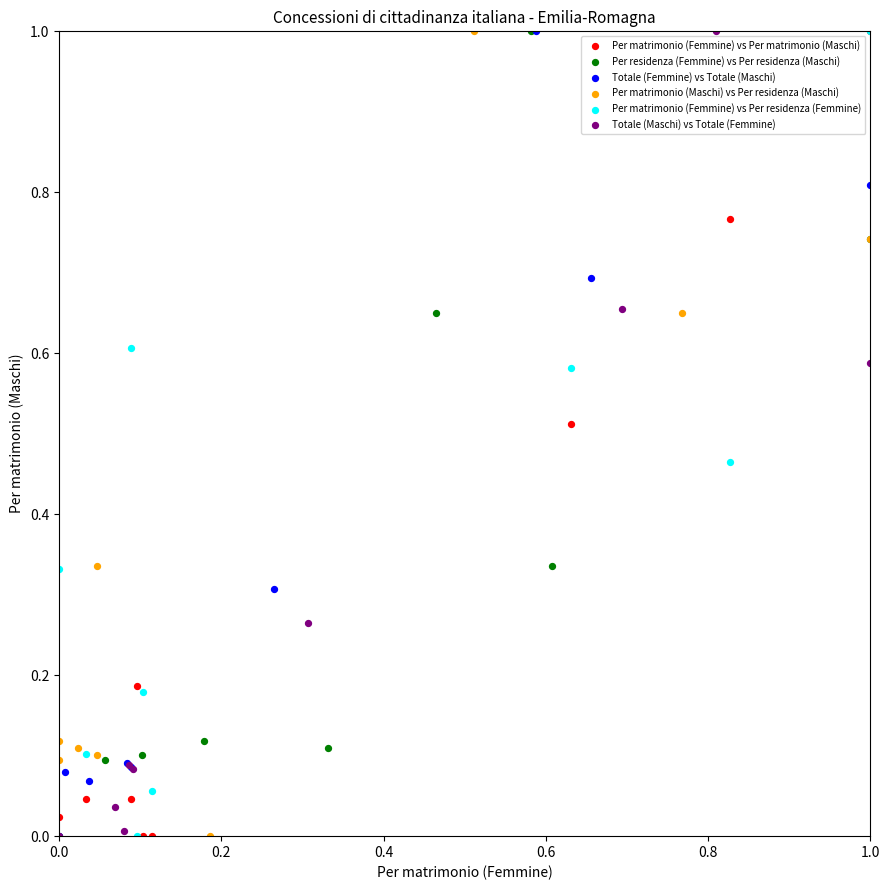

What are all the series names shown in the legend?

Per matrimonio (Femmine) vs Per matrimonio (Maschi), Per residenza (Femmine) vs Per residenza (Maschi), Totale (Femmine) vs Totale (Maschi), Per matrimonio (Maschi) vs Per residenza (Maschi), Per matrimonio (Femmine) vs Per residenza (Femmine), Totale (Maschi) vs Totale (Femmine)